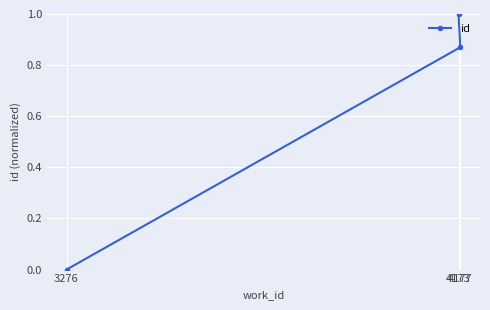

What is the difference between the second highest and minimum values?

0.9